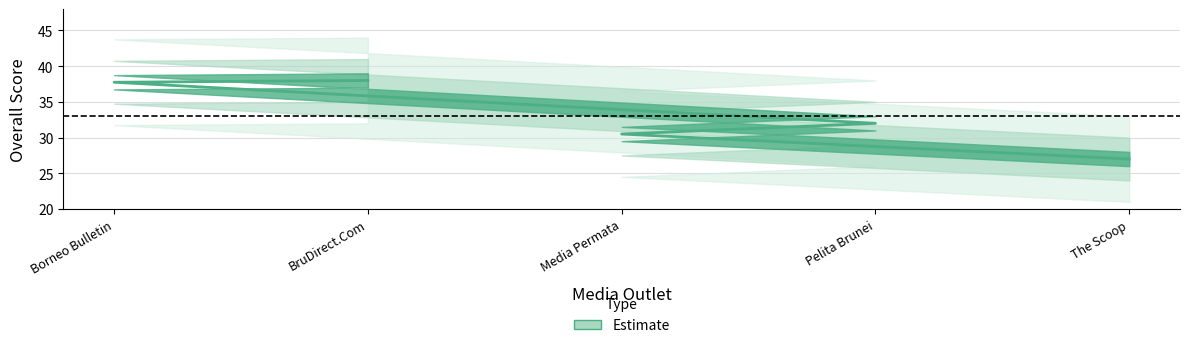

Between Pelita Brunei and The Scoop, which is larger?

Pelita Brunei